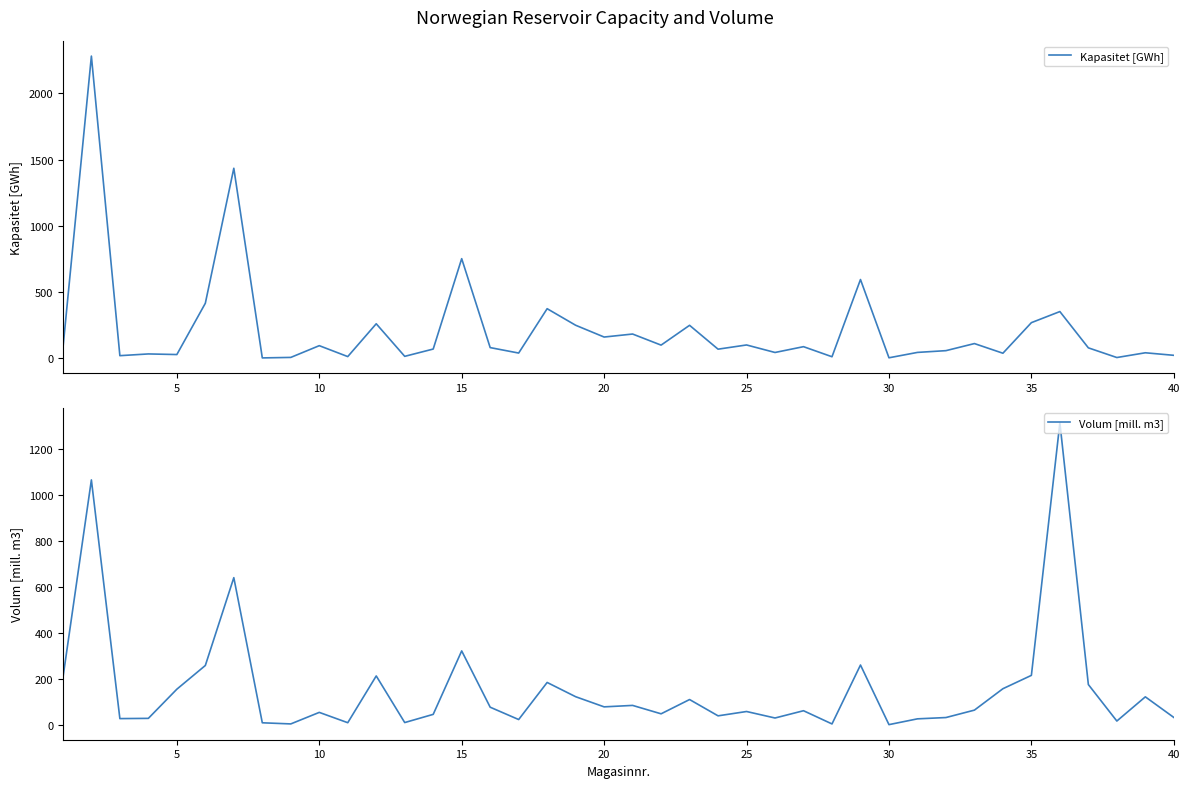

Which series has the largest total across all categories?

Kapasitet [GWh]